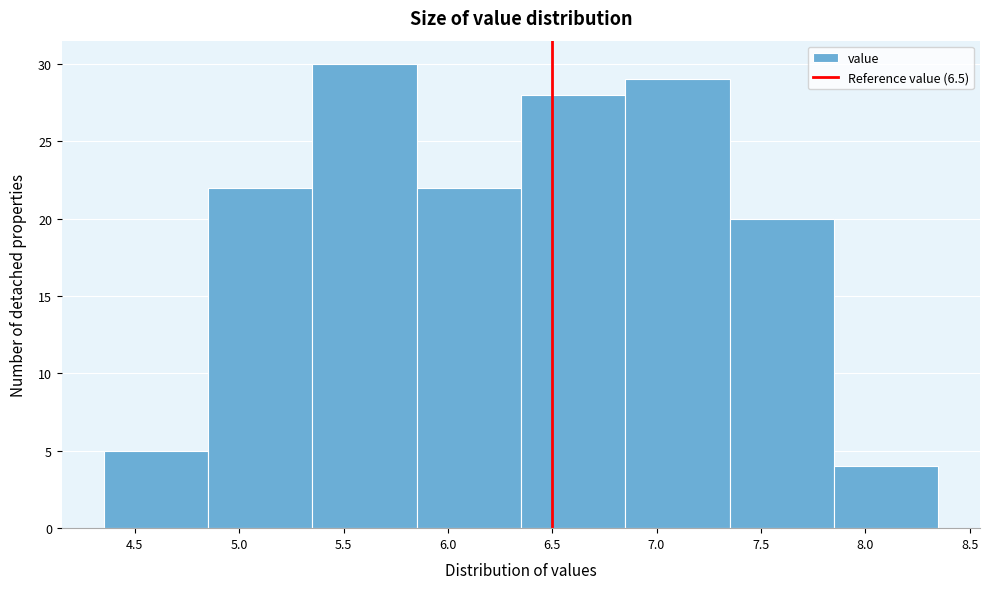

How tall is the bar that spans 6.35 to 6.85 on the x-axis? The values are not printed on the chart, so give them approximately, as read against the axis.

28